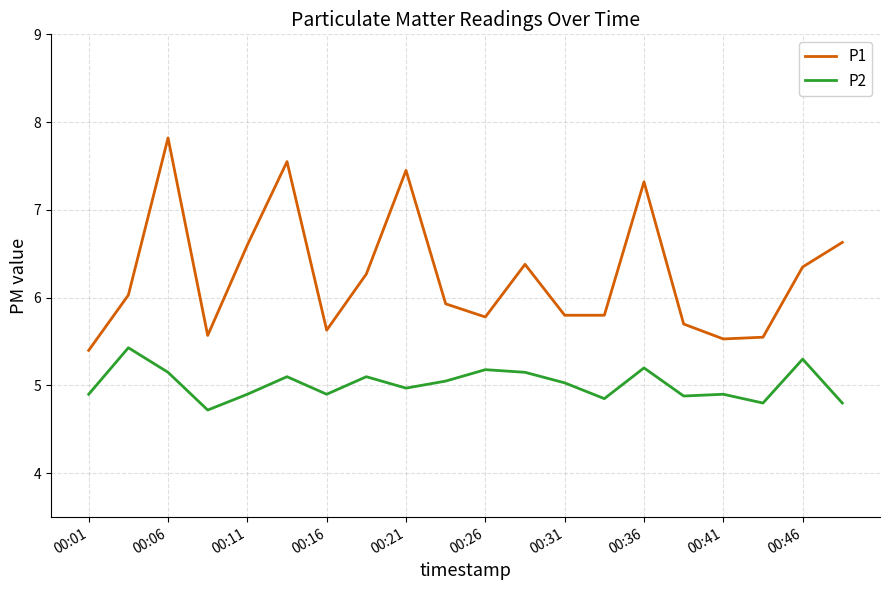

List the series in order of their peak value, lowest first.

P2, P1